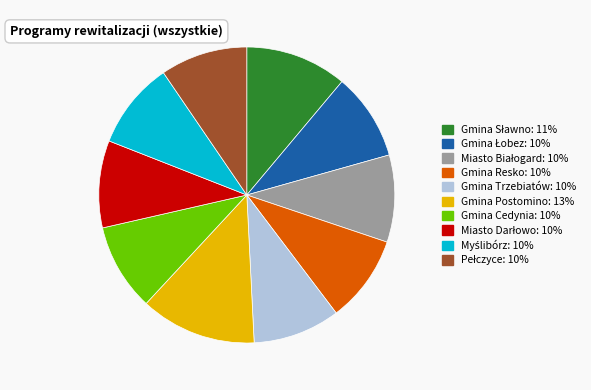

Is Gmina Trzebiatów: 10% the majority of the pie?

No